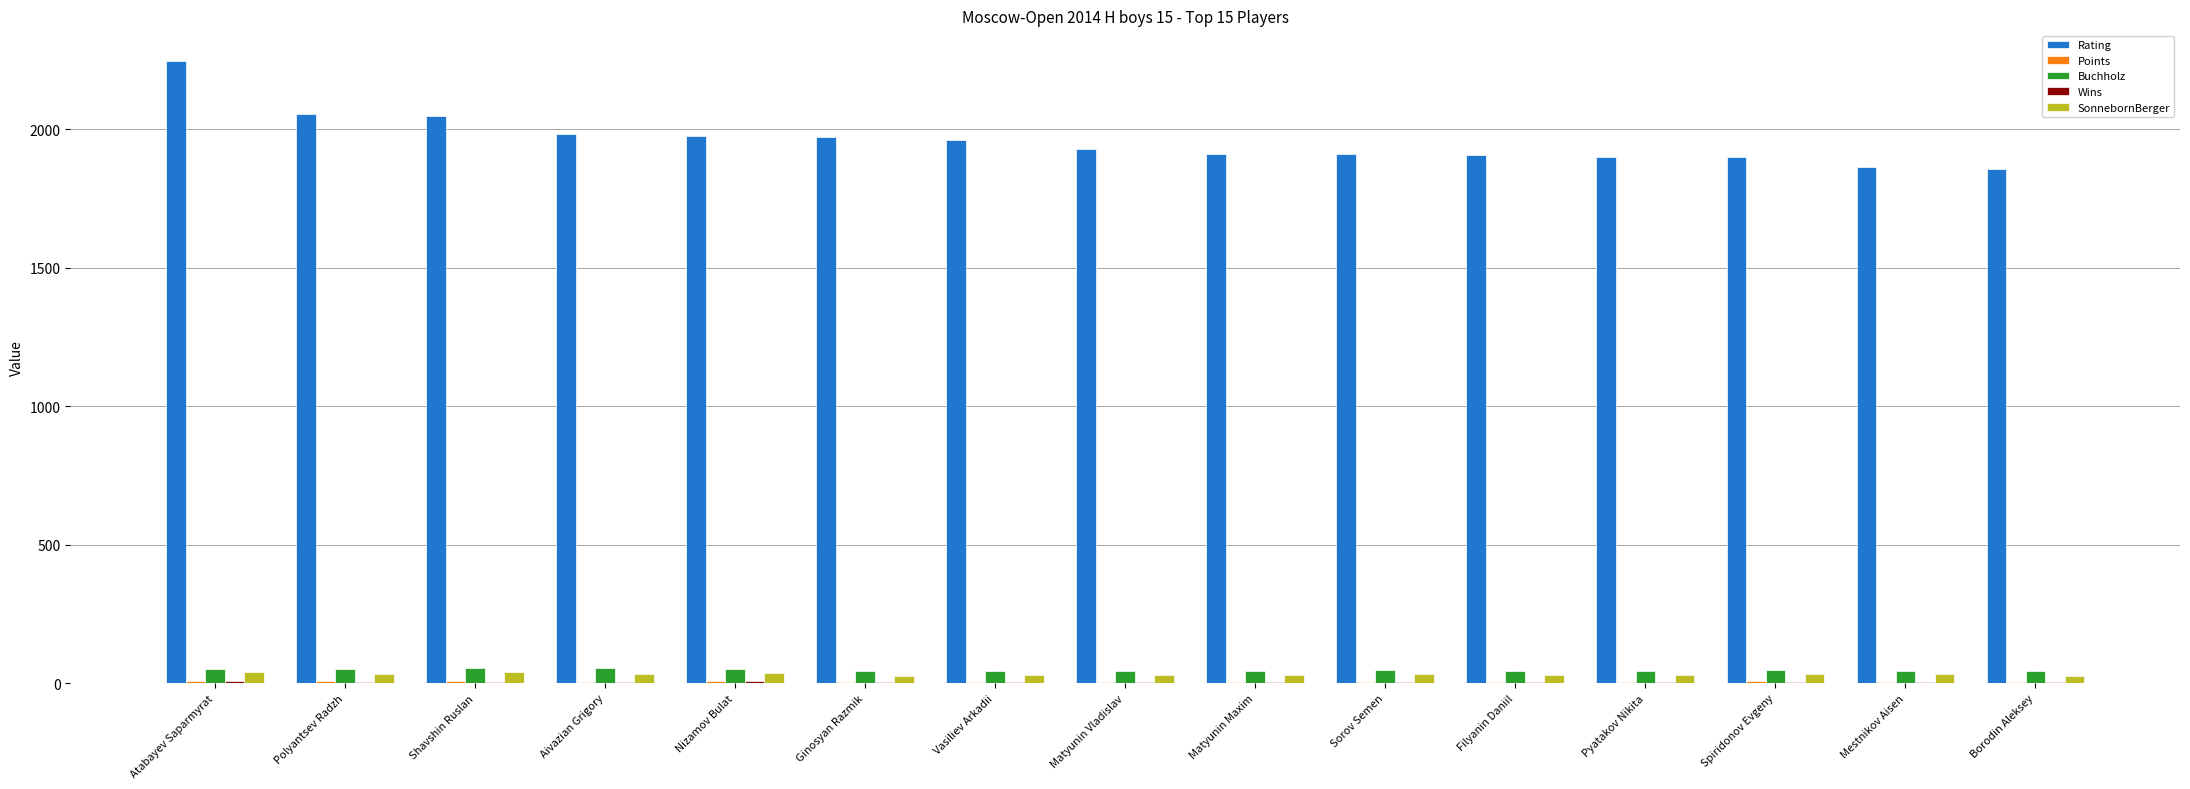

What is the maximum value for Rating?

2244.0